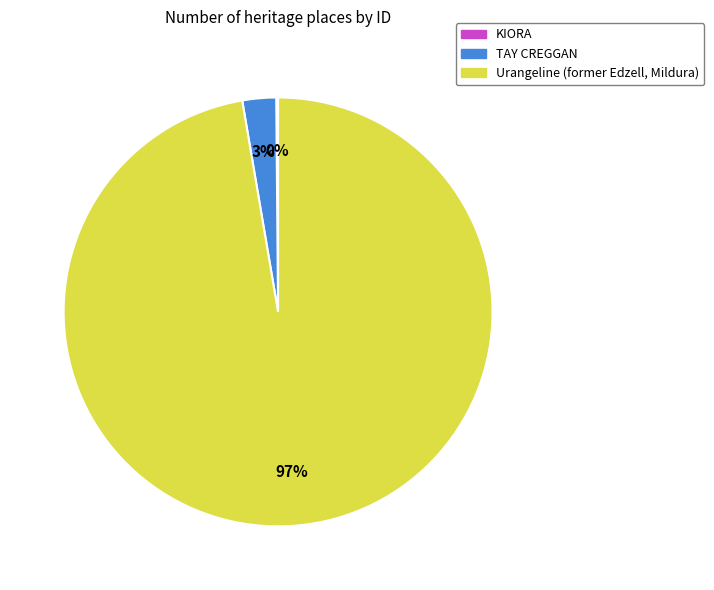

The TAY CREGGAN slice represents 3% of the pie. True or false?

True